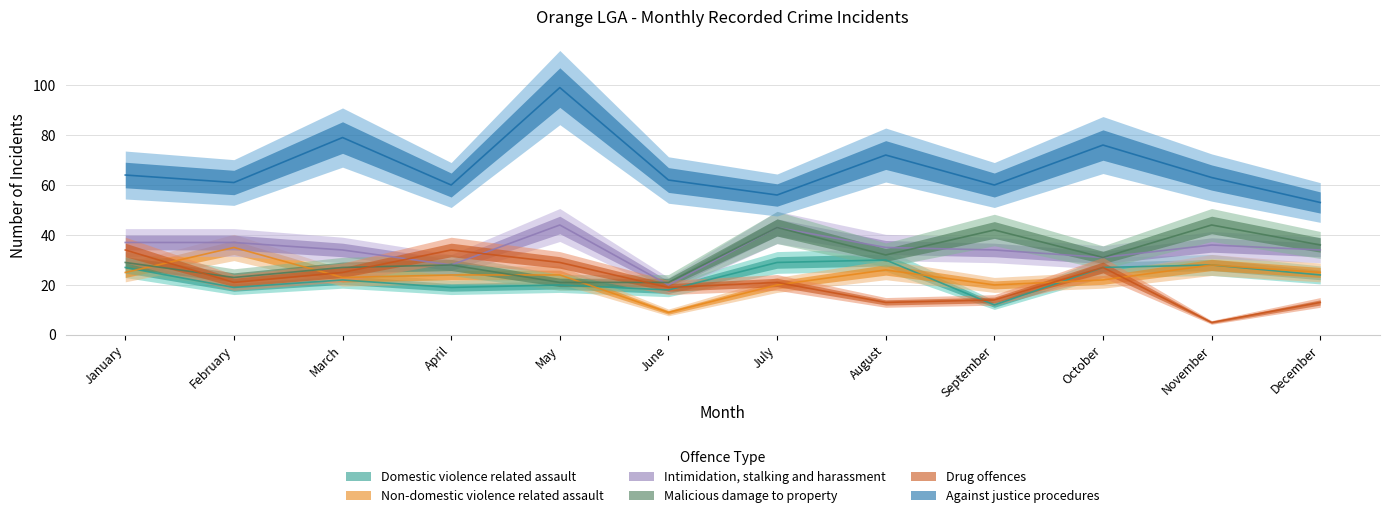

Which series has the largest range (max minus min)?

Against justice procedures